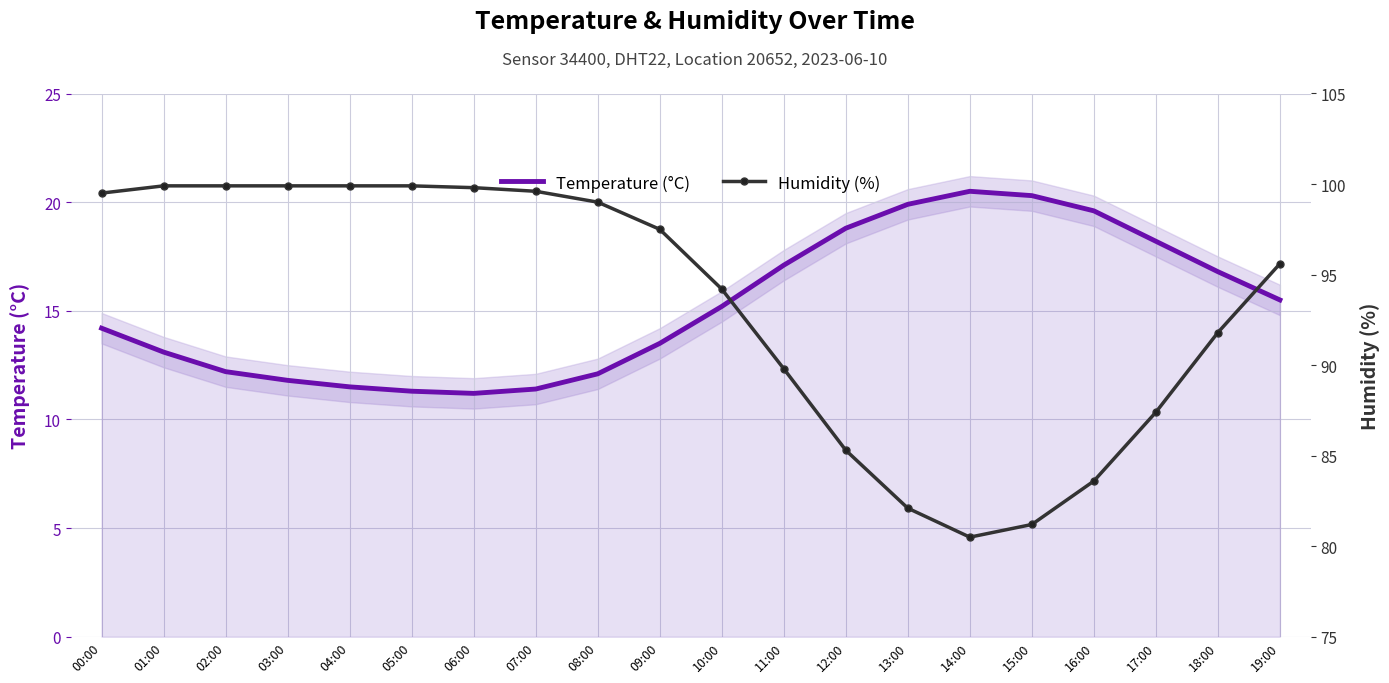

Which series has the largest total across all categories?

Humidity (%)